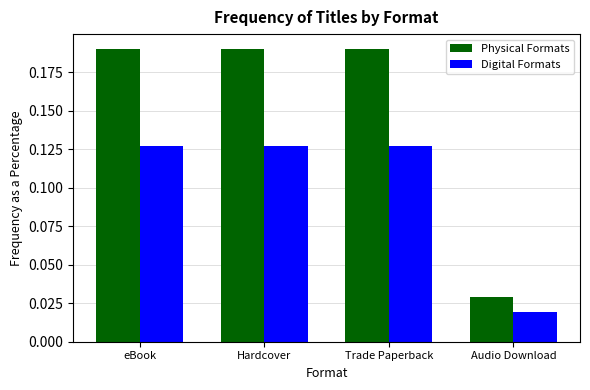

Does the chart contain stacked bars?

No